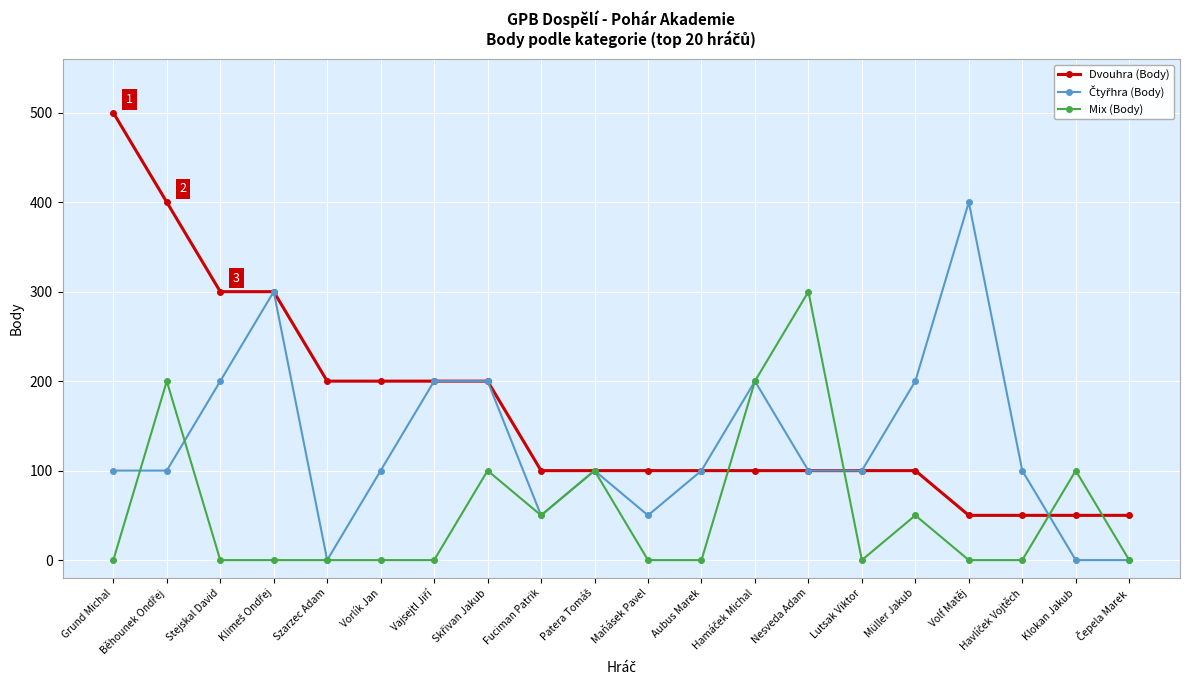

Which series has the largest total across all categories?

Dvouhra (Body)